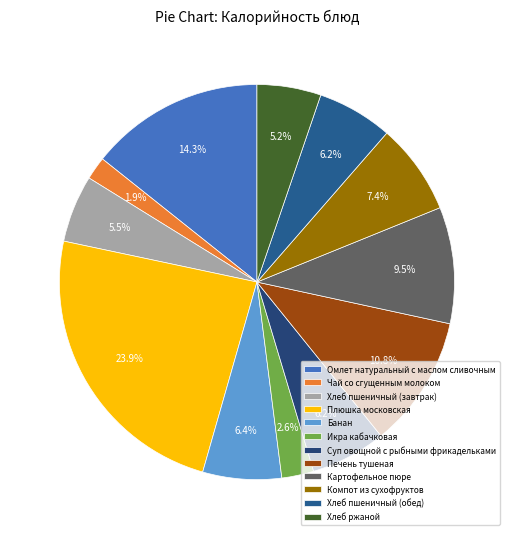

Rank the categories by value from highest to lowest.

Плюшка московская, Омлет натуральный с маслом сливочным, Печень тушеная, Картофельное пюре, Компот из сухофруктов, Банан, Суп овощной с рыбными фрикадельками, Хлеб пшеничный (обед), Хлеб пшеничный (завтрак), Хлеб ржаной, Икра кабачковая, Чай со сгущенным молоком